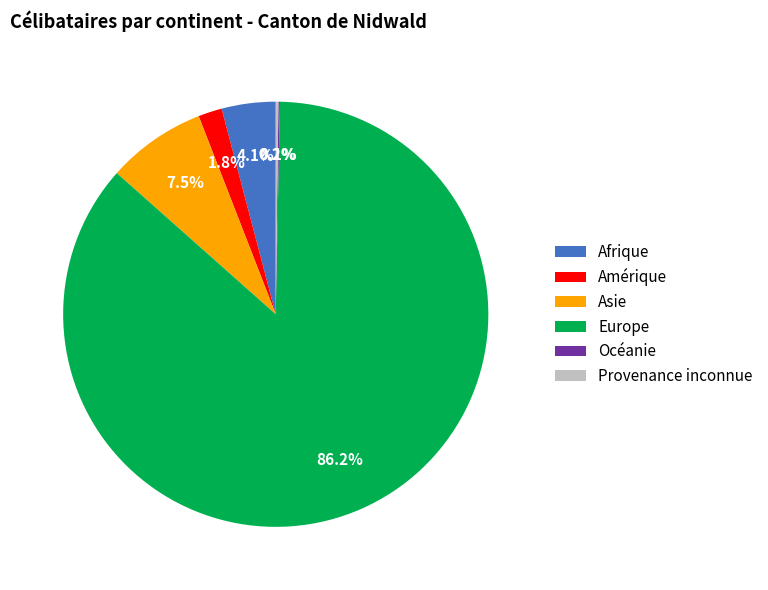

To the nearest percent, what percentage of the pie is Amérique?

2%